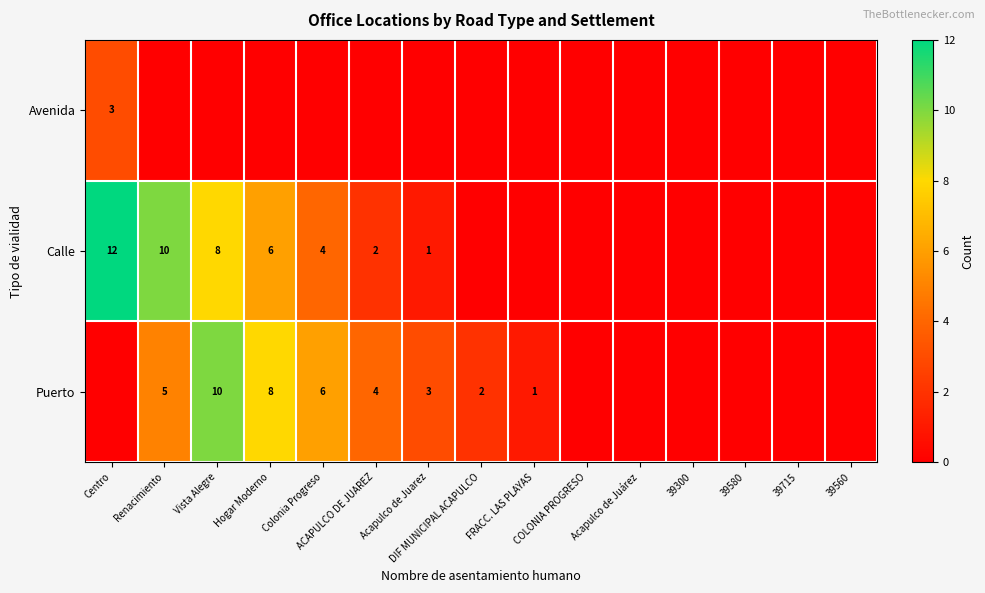

At which label is Calle closest to 6?

Hogar Moderno